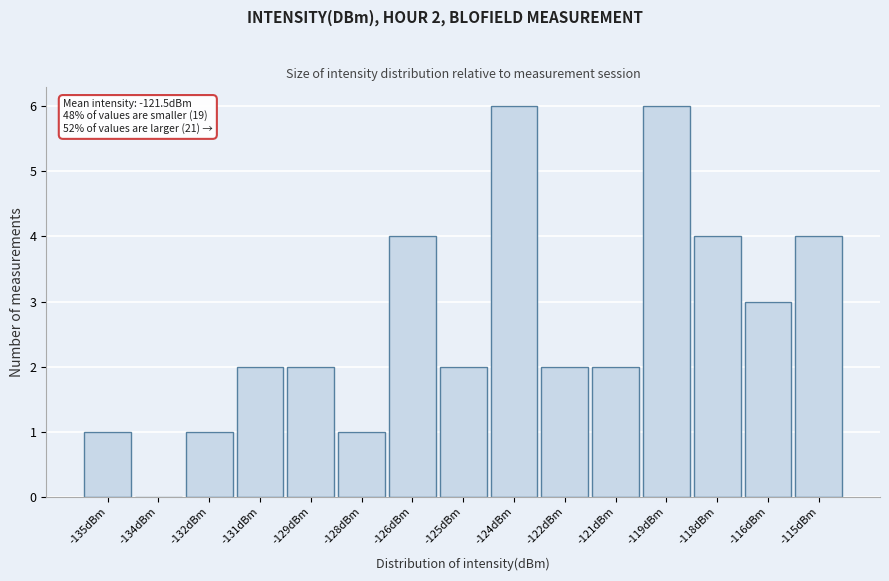

What is the approximate value at -126dBm?

4